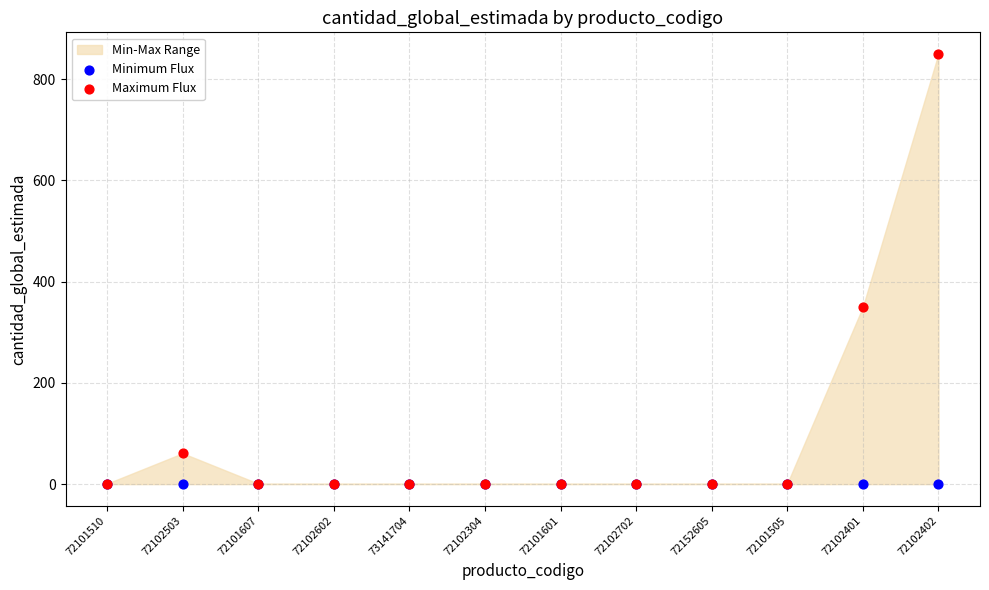

In the Maximum Flux series, what Y value is closest to 425?

350